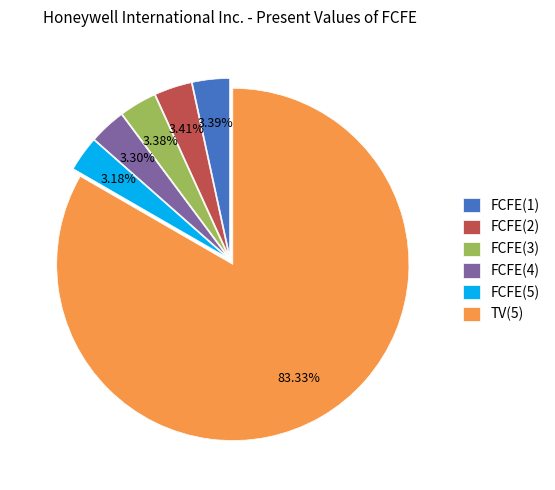

What portion of the pie excludes FCFE(4)?

96.7%